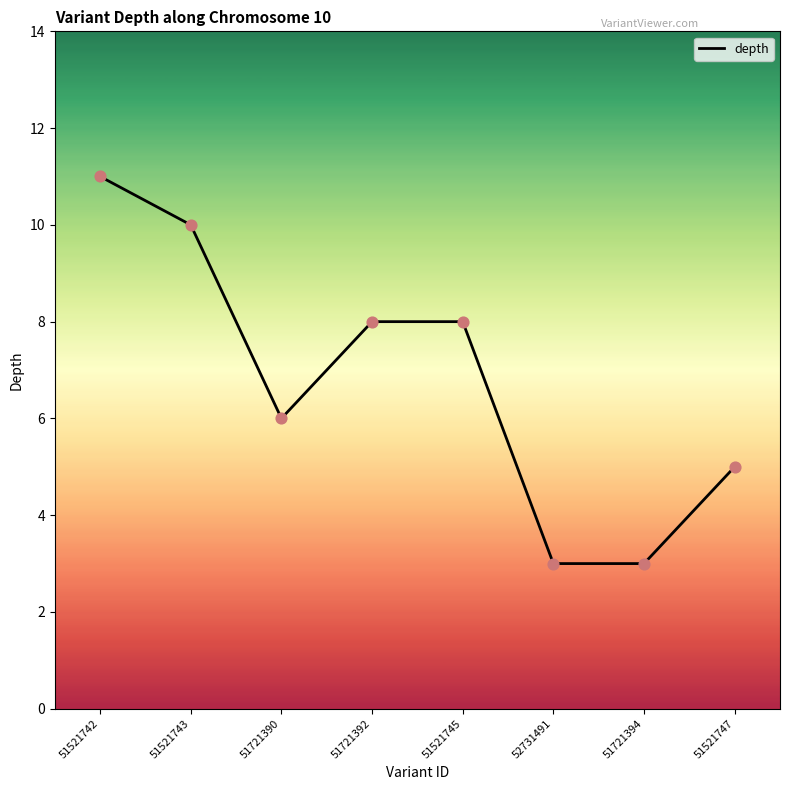

What is the change in value from 51721392 to 52731491?

-5